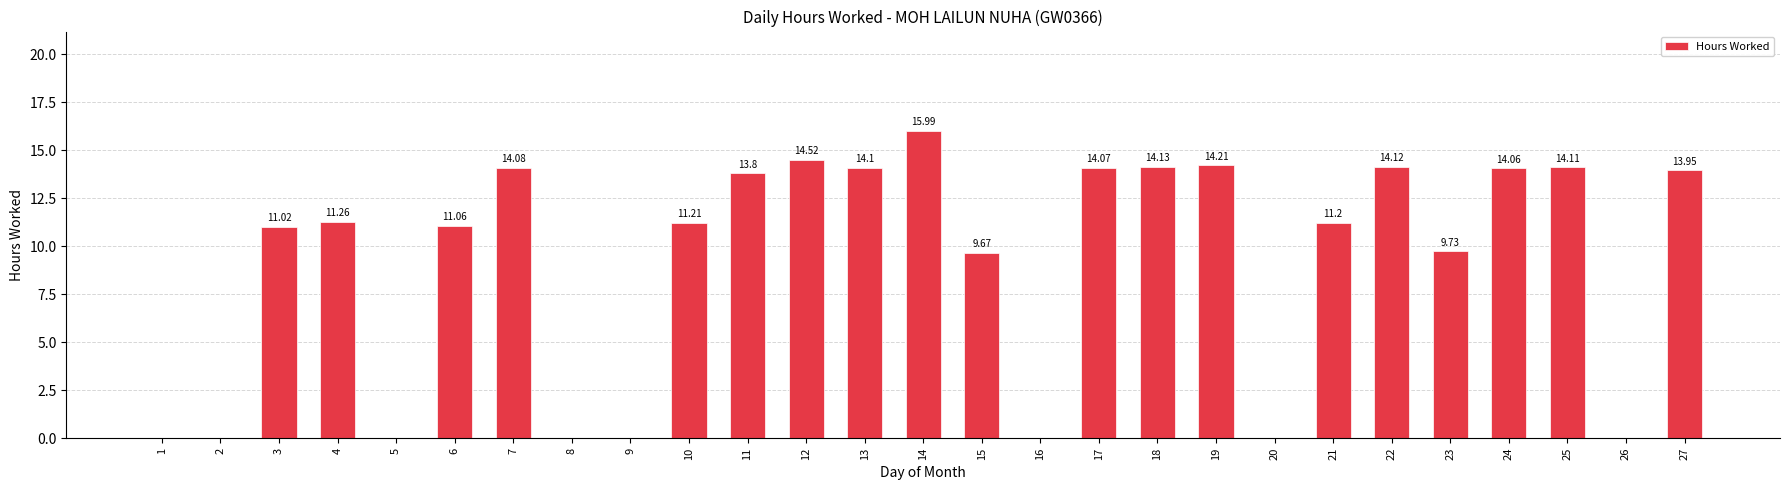

Are the bars horizontal?

No